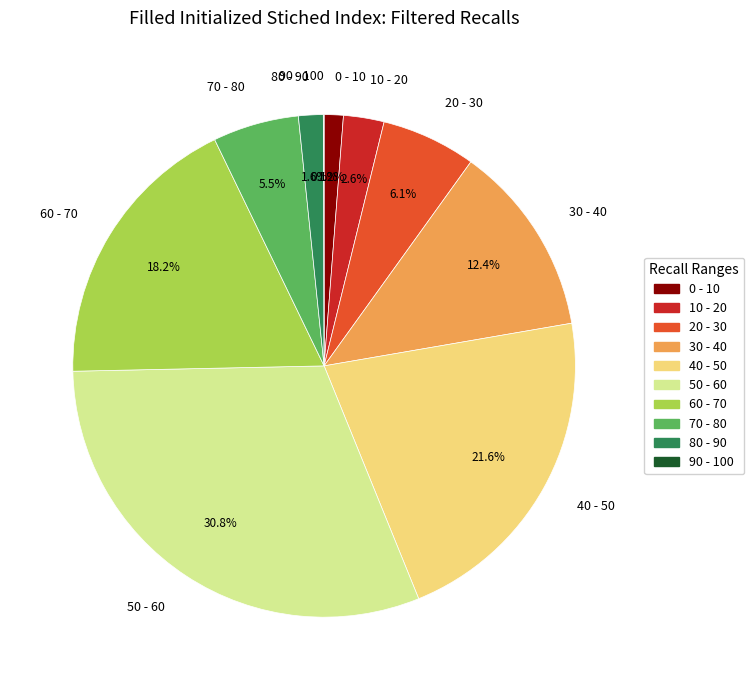

What percentage is NOT represented by 80 - 90?

98.4%